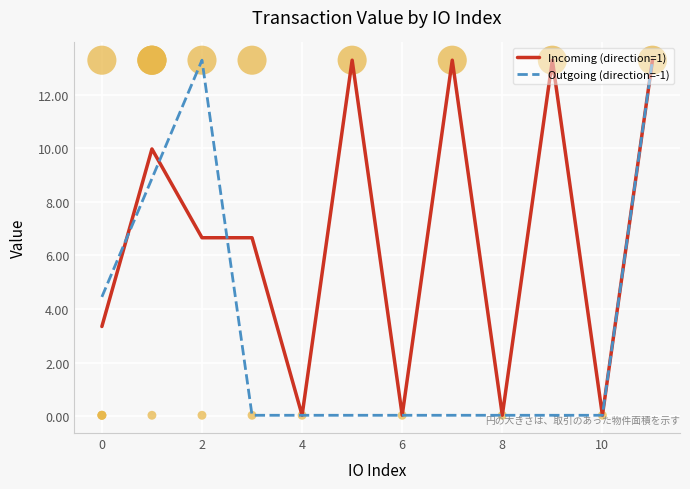

Which series contains the highest Y value?

Outgoing (direction=-1)